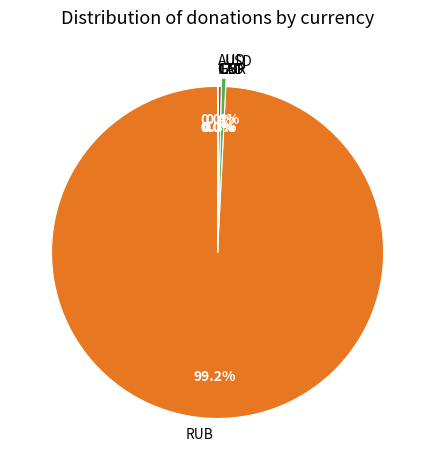

Which slice is the largest?

RUB